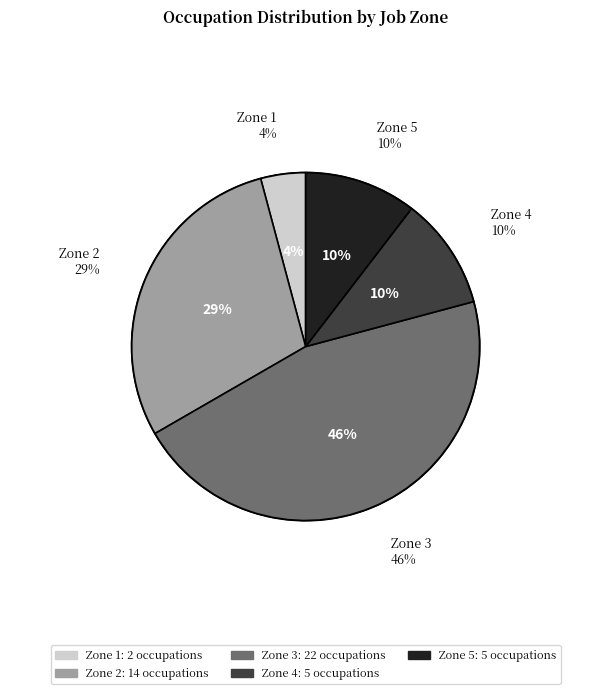

Does Zone 3 account for over 50% of the chart?

No